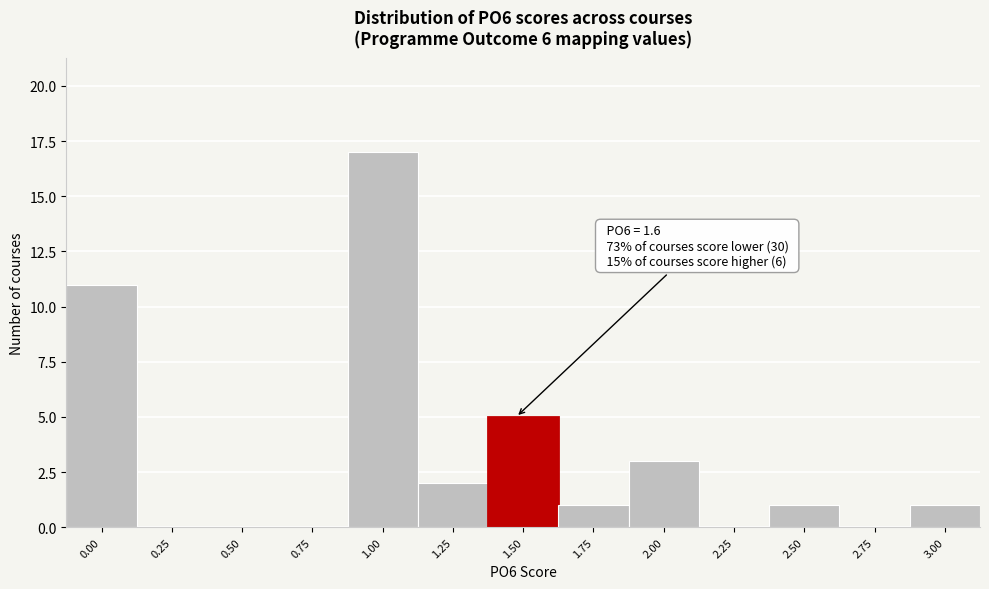

Reading right to left, transcribe all the data shown in this chart.

3.00=1	2.75=0	2.50=1	2.25=0	2.00=3	1.75=1	1.50=5	1.25=2	1.00=17	0.75=0	0.50=0	0.25=0	0.00=11